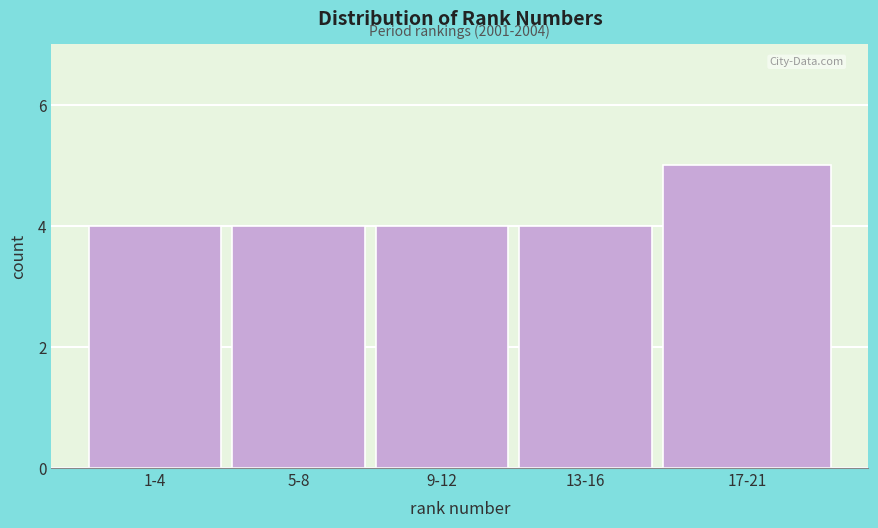

Reading left to right, transcribe all the data shown in this chart.

4	4	4	4	5